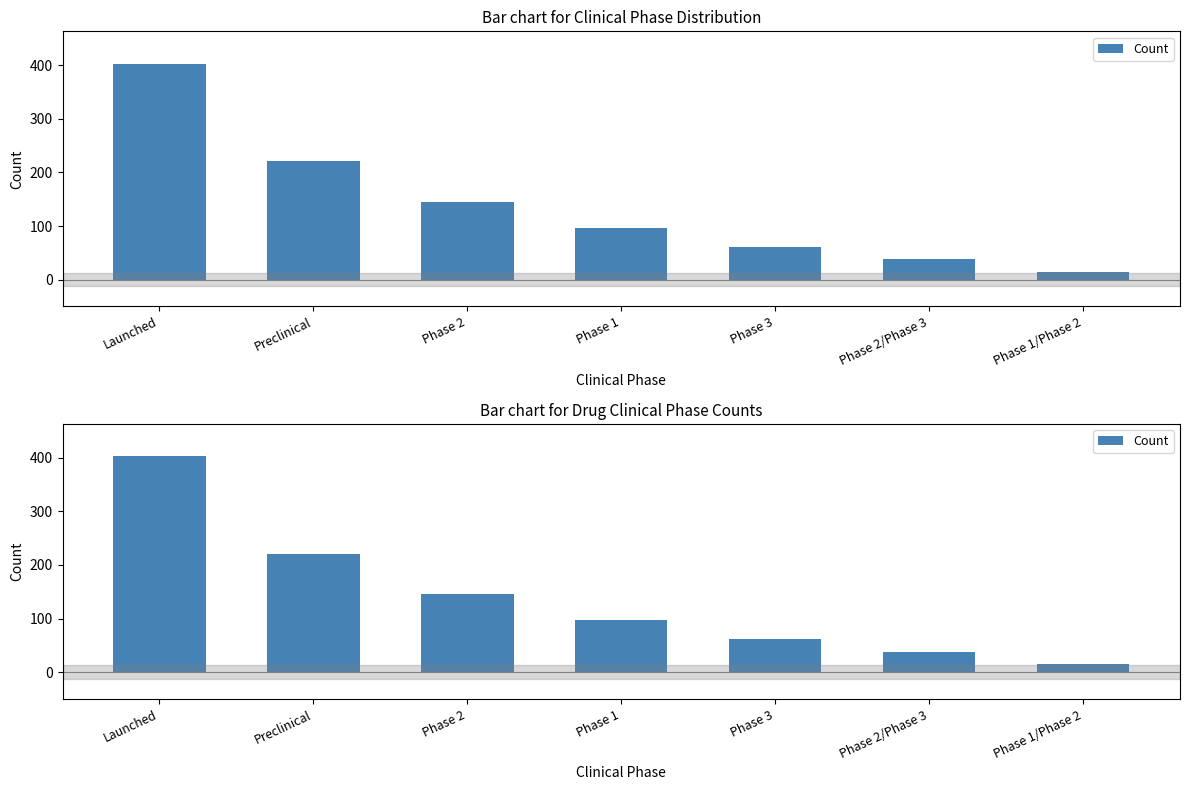

The value at Phase 3 is 61. True or false?

True